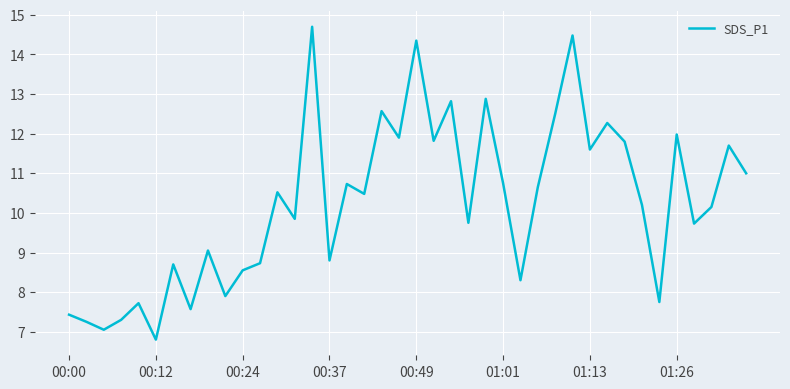

What is the maximum value shown in the chart?

14.7